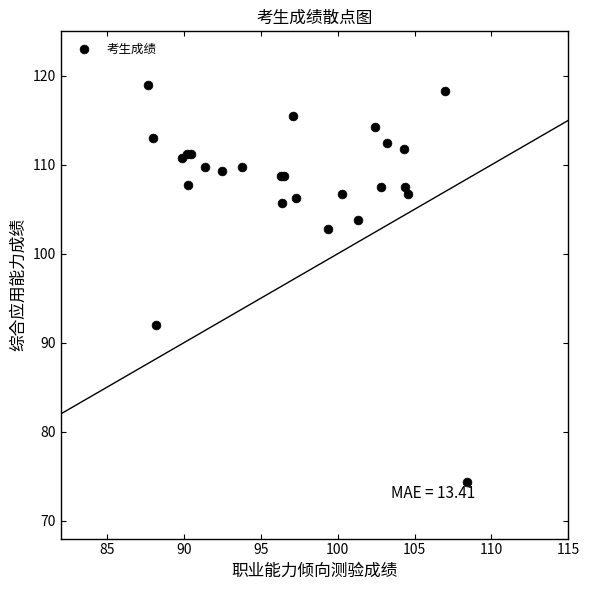

What Y value in the scatter plot is closest to 96?

92.0